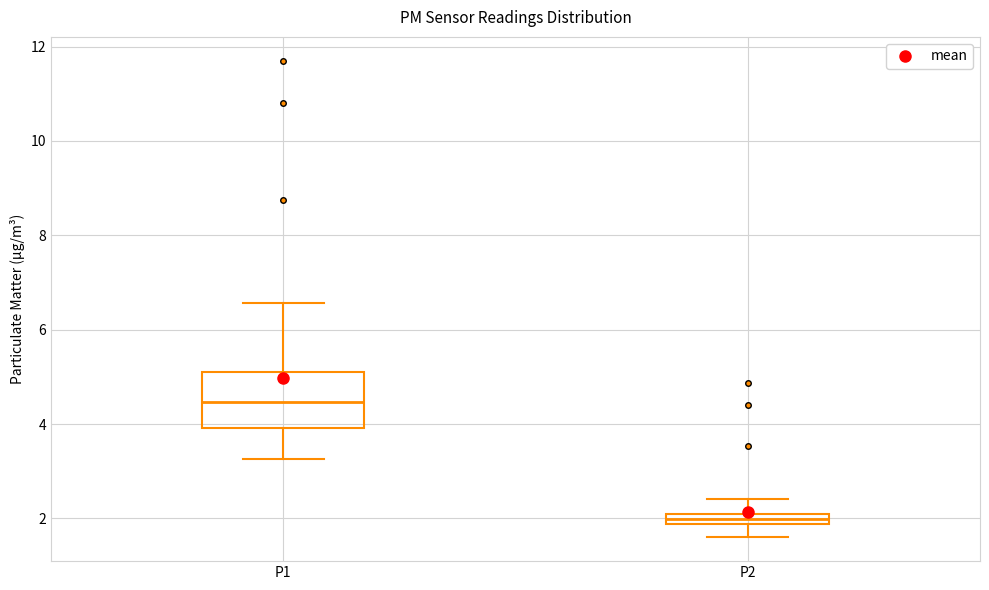

Which box has the lowest median line?

P2